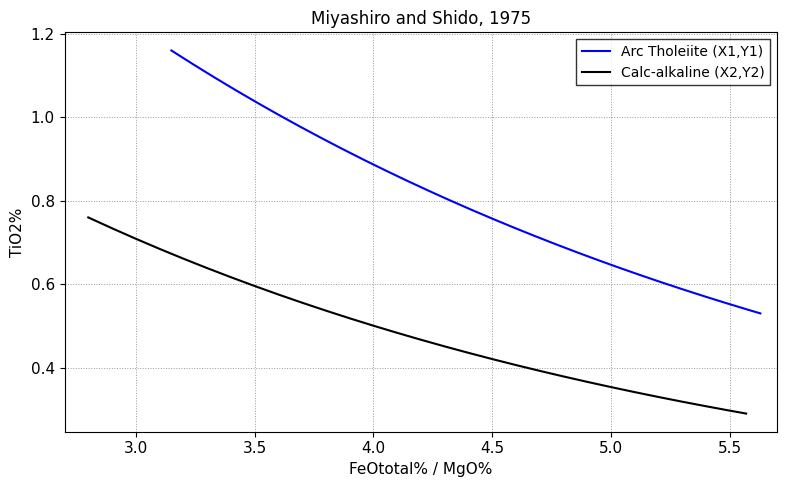

What is the label of the 23rd point from the right?

5.5